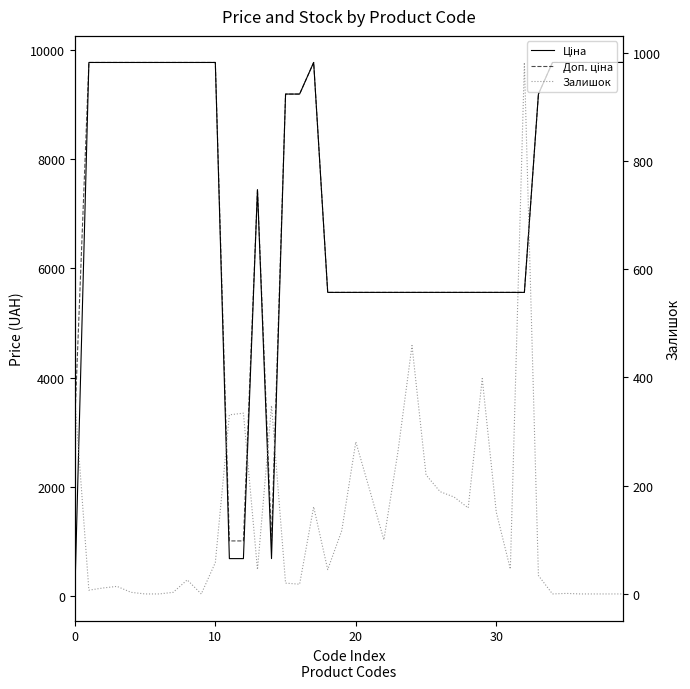

How many data points in Доп. ціна are less than 9196?

20